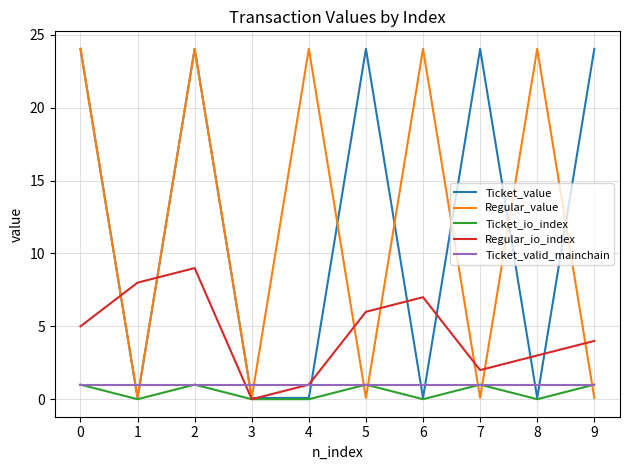

Where do Regular_value and Ticket_valid_mainchain first cross each other?

0 and 1